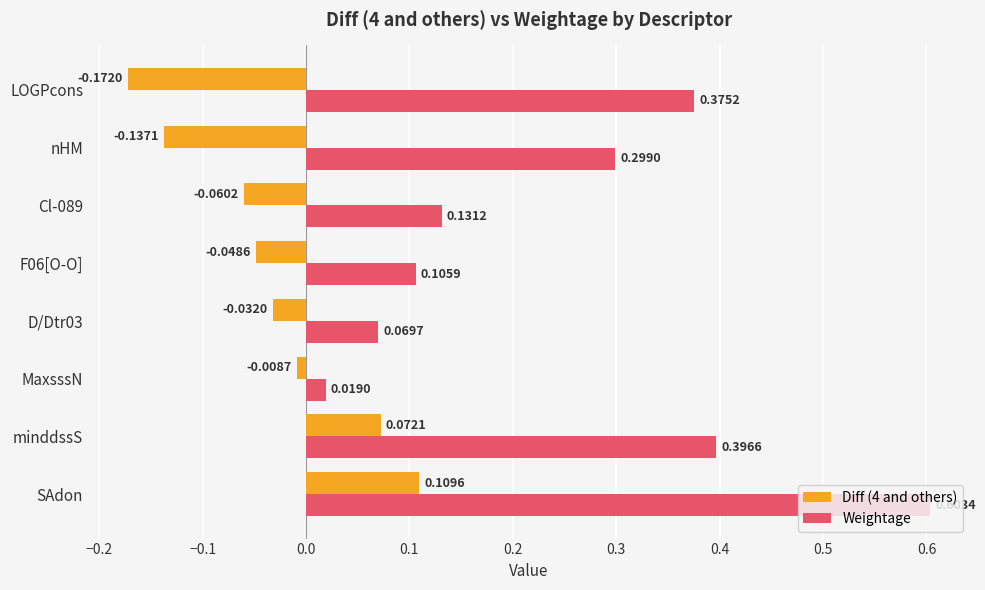

At which category is the sum across all series the highest?

SAdon